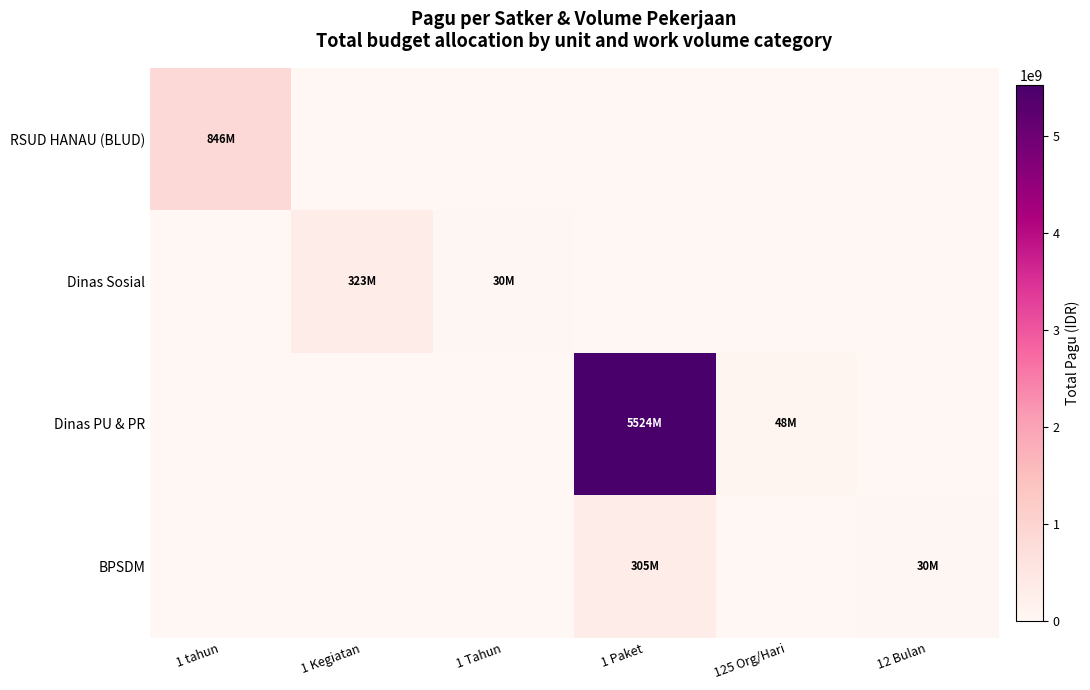

Between 1 Paket and 125 Org/Hari, which series saw the biggest shift?

Dinas PU & PR